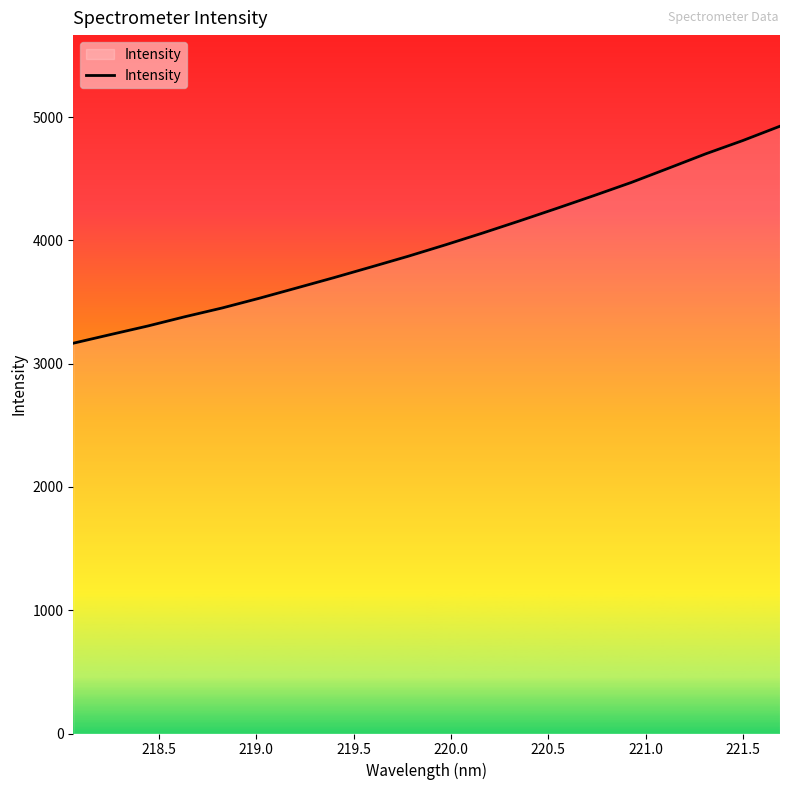

True or false: there are more than 1 points higher than both neighbors.

False